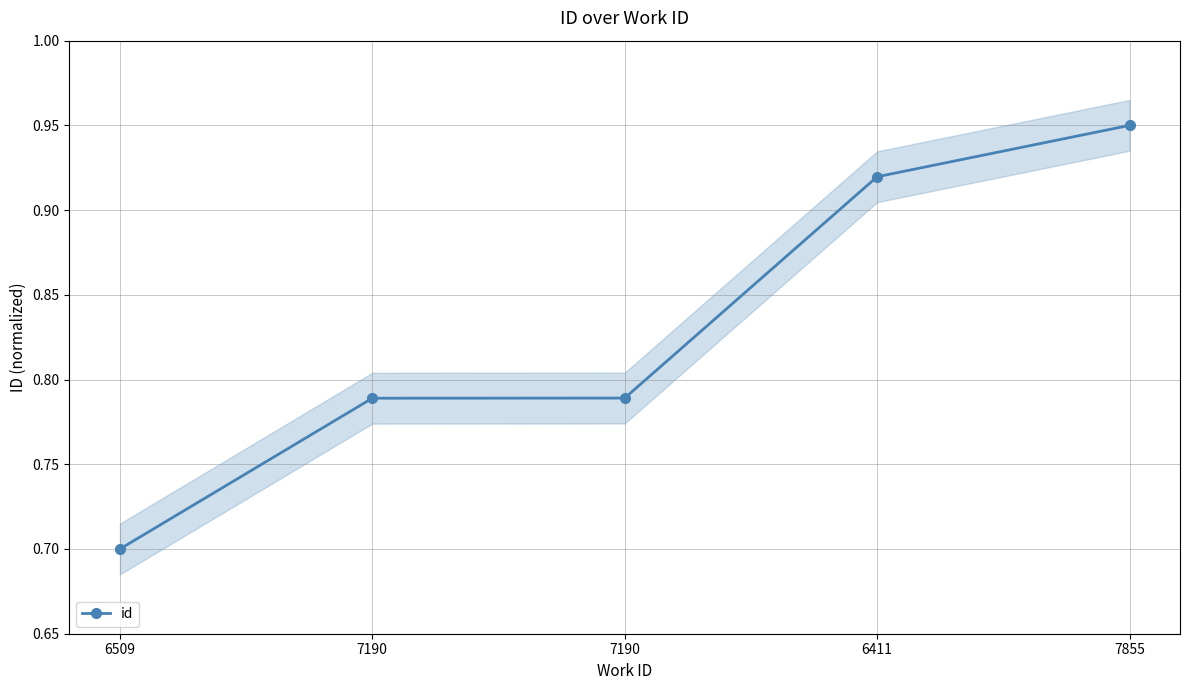

What is the smallest value displayed?

0.7